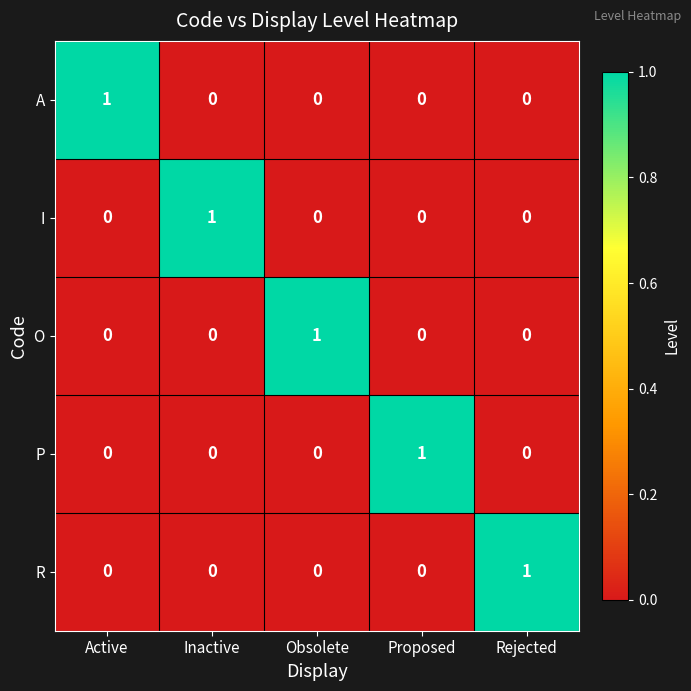

How many positive values does the O series have?

1